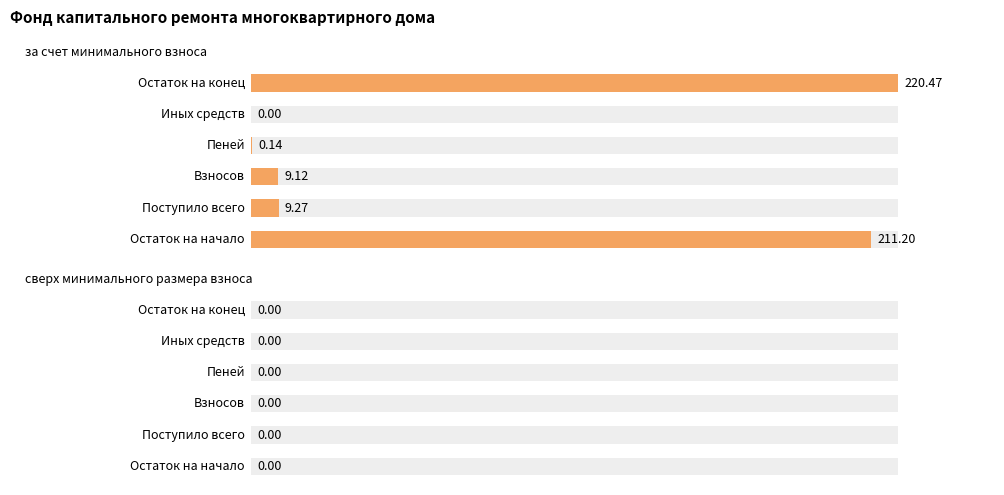

Rank the series by their maximum value, from lowest to highest.

сверх минимального размера взноса, за счет минимального взноса